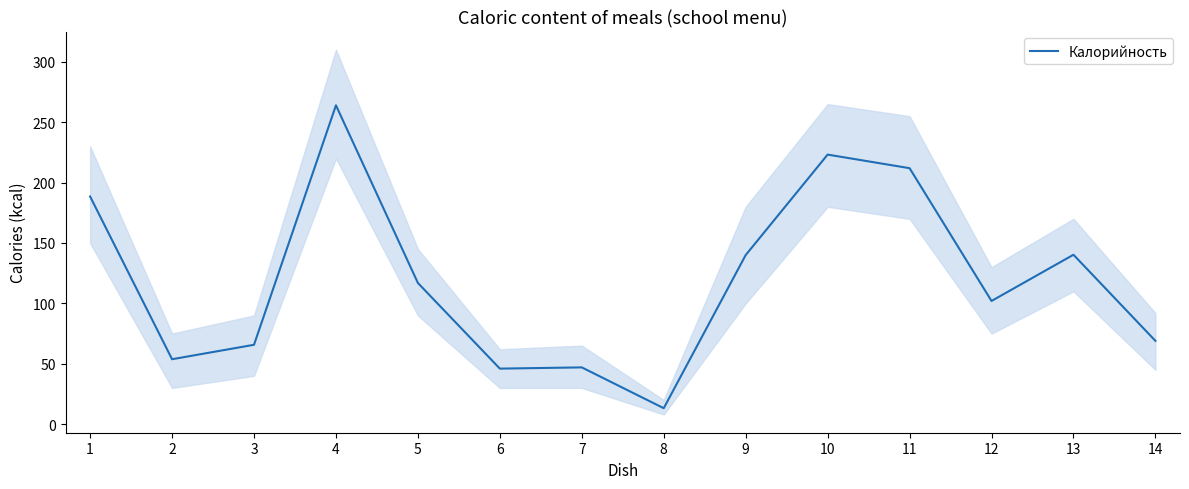

What is the minimum value shown in the chart?

13.2